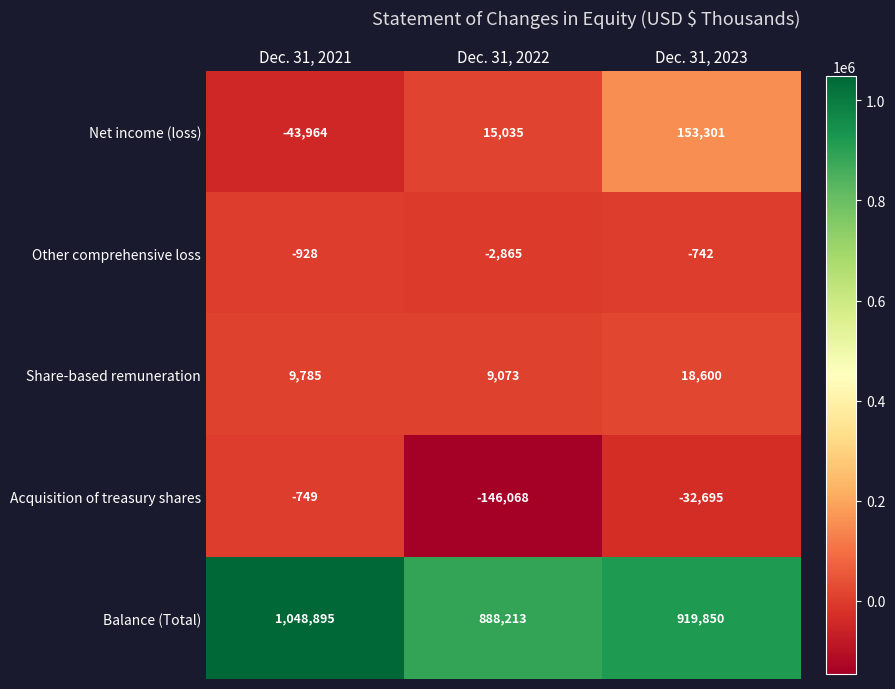

Is it true that Share-based remuneration equals 2876 at Dec. 31, 2022?

False